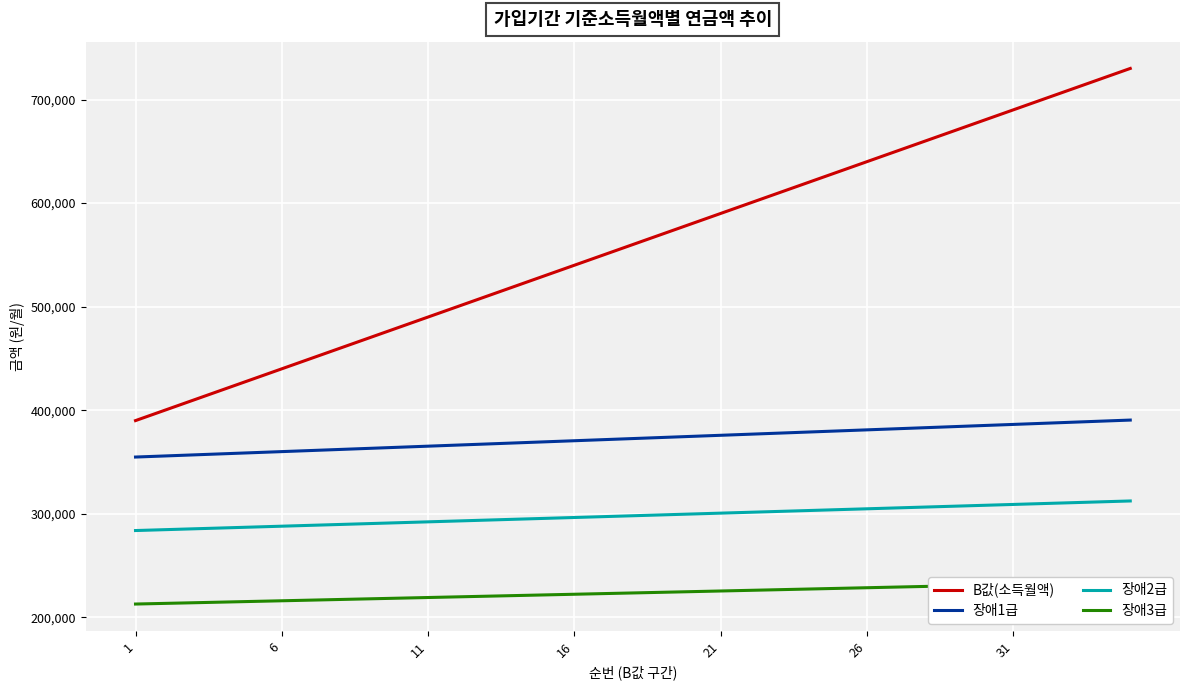

True or false: B값(소득월액) and 장애1급 intersect in this chart.

False